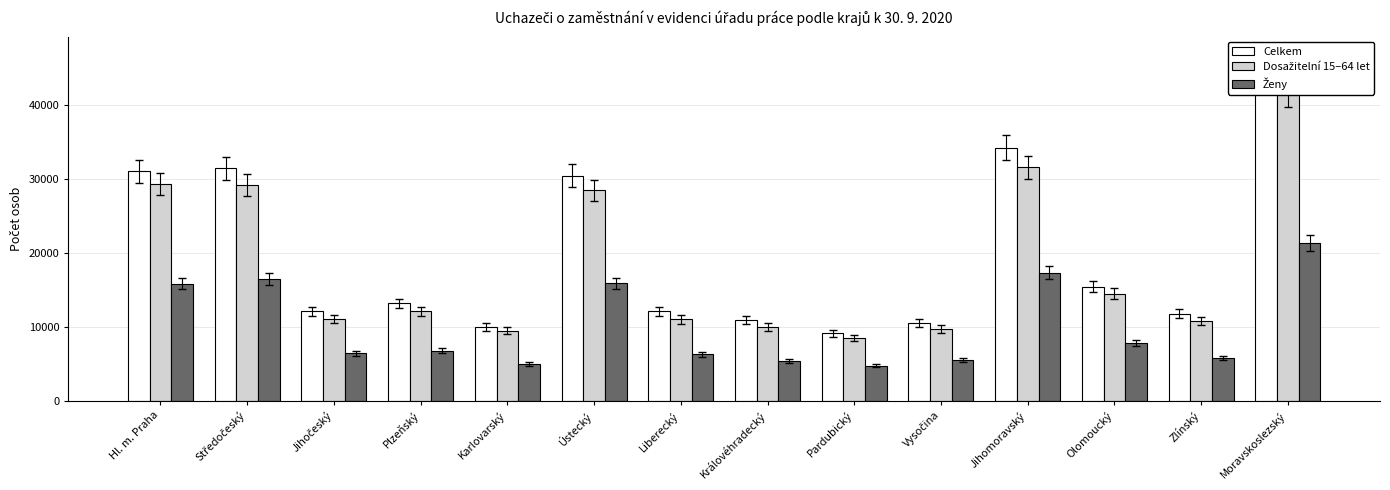

What is the minimum value for Dosažitelní 15–64 let?

8487